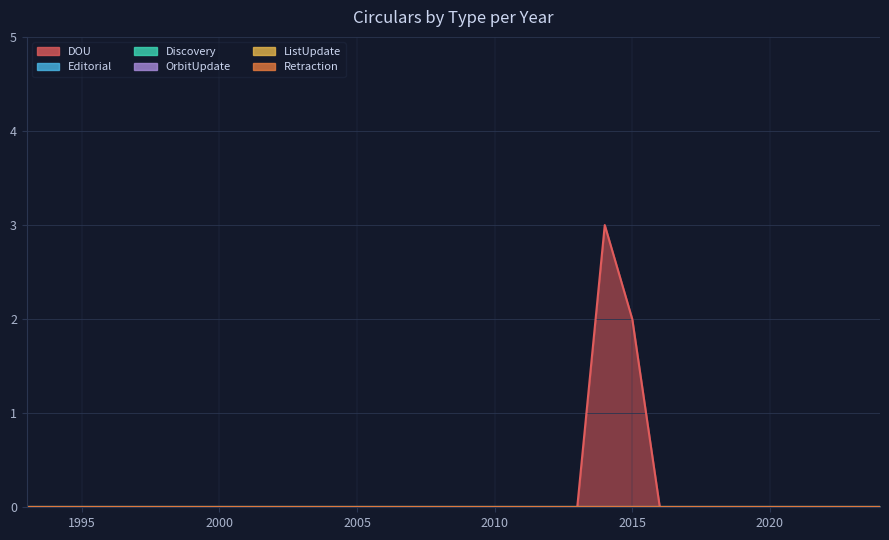

True or false: OrbitUpdate has more than 2 points higher than both neighbors.

False